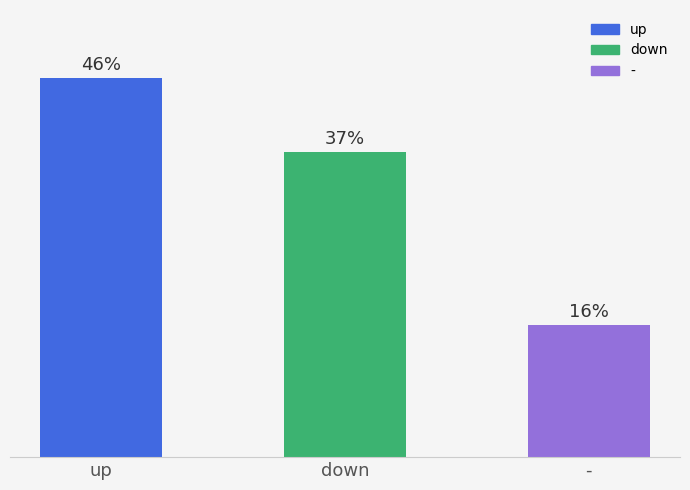

What is the label of the 3rd bar from the left?

-